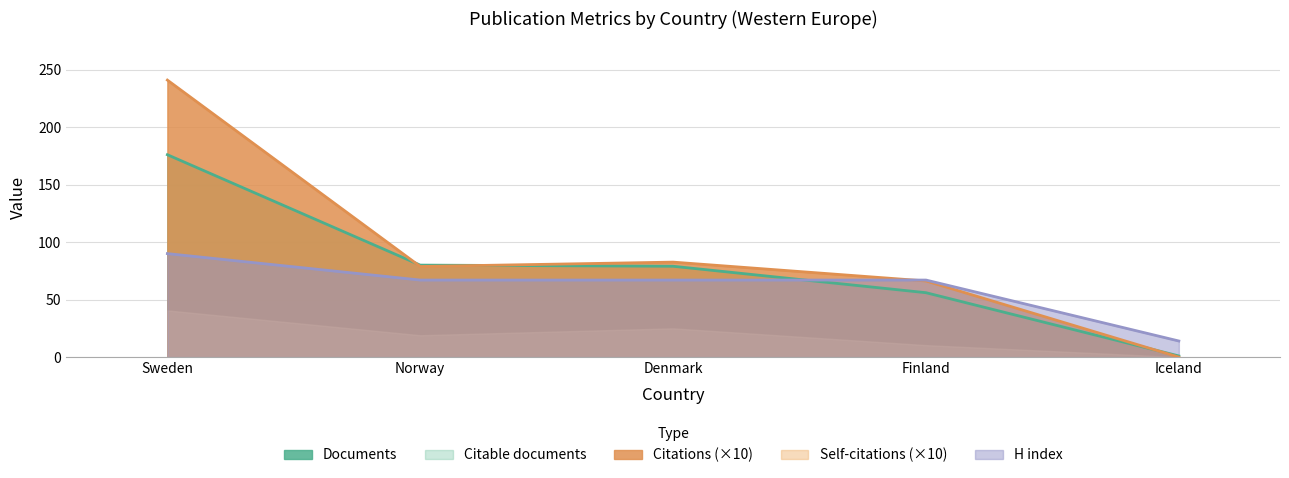

Which category has the lowest value across all series?

Iceland